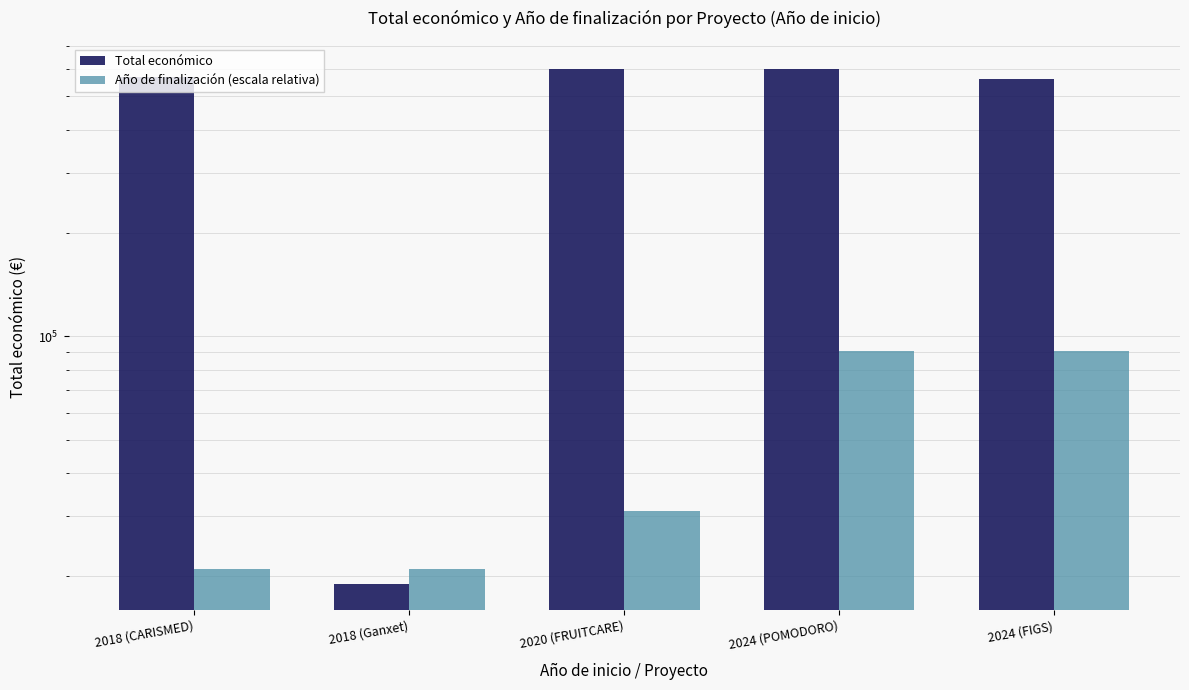

Reading left to right, extract all data points from this chart.

Total económico: 570531	18970	599636	599540	560529
Año de finalización (escala relativa): 21000	21000	31000	91000	91000